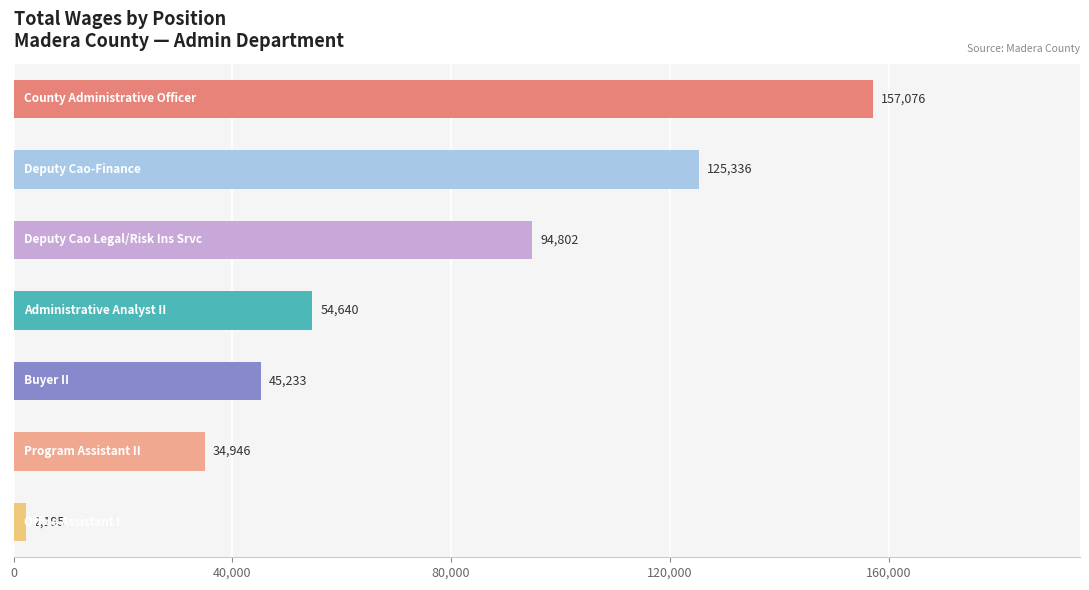

What is the difference between the maximum and minimum values?

154881